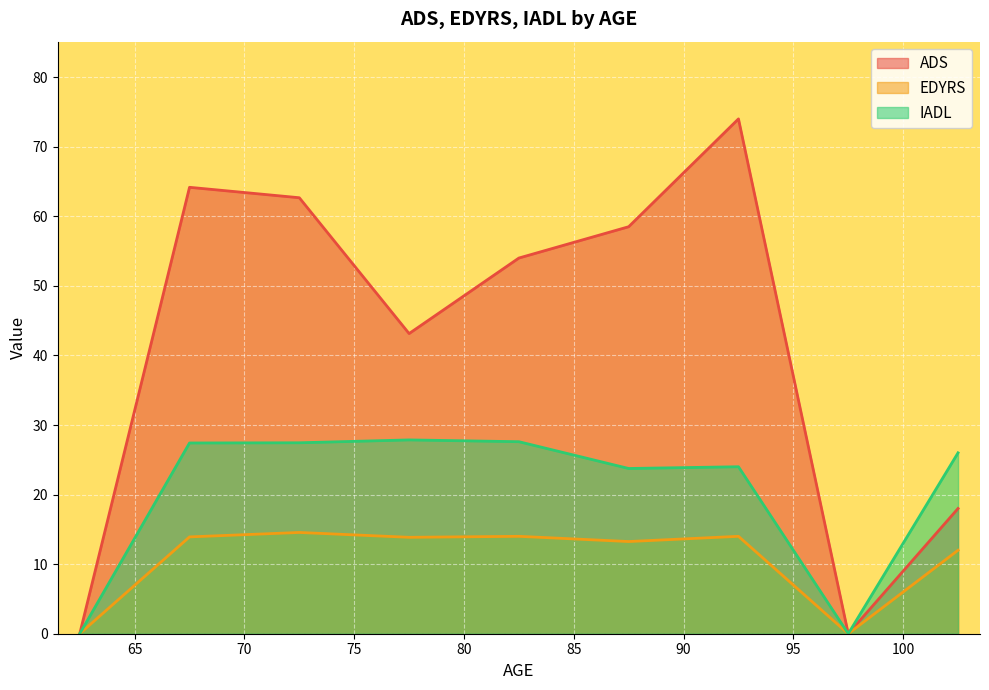

List the series in order of their peak value, highest first.

ADS, IADL, EDYRS